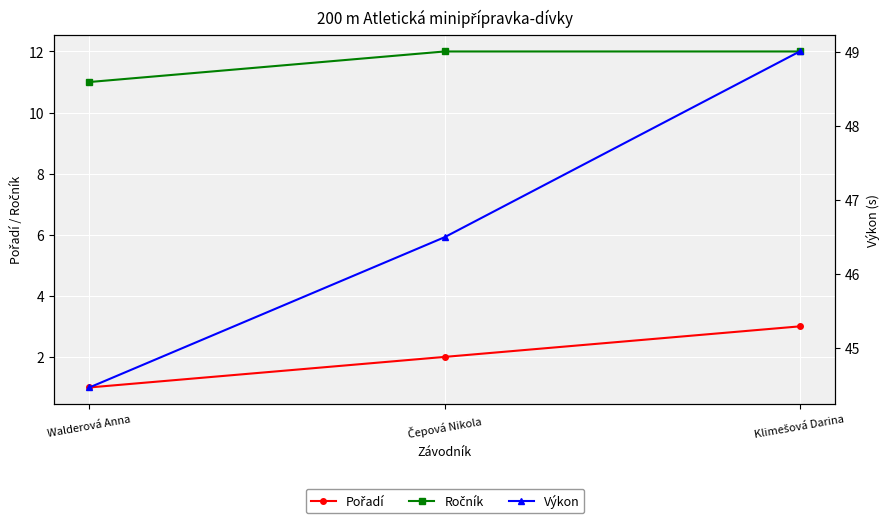

At how many categories does at least one series exceed 43?

3